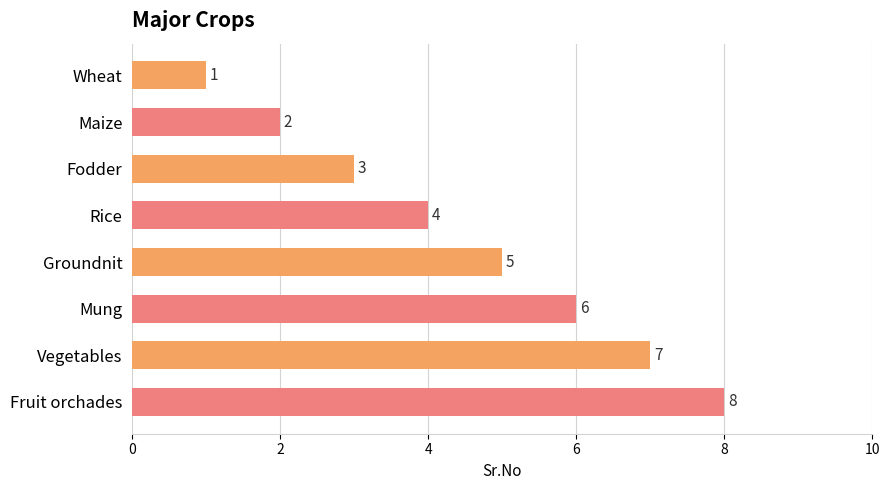

How many values are between 3 and 7?

5